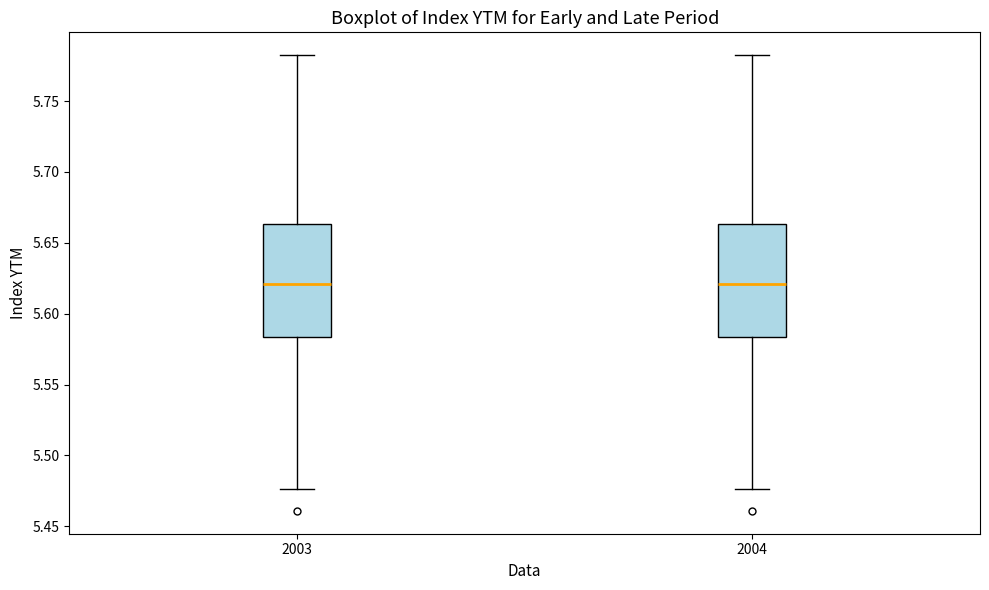

Reading left to right, transcribe this box plot: for each box, give where its median line is, the range the box spans, and where its two whiskers end, as read against the y-axis. The values are not printed on the chart, so give them approximately, as read against the axis.

2003: median 5.620, box 5.585 to 5.665, whiskers 5.475 to 5.780
2004: median 5.620, box 5.585 to 5.665, whiskers 5.475 to 5.780